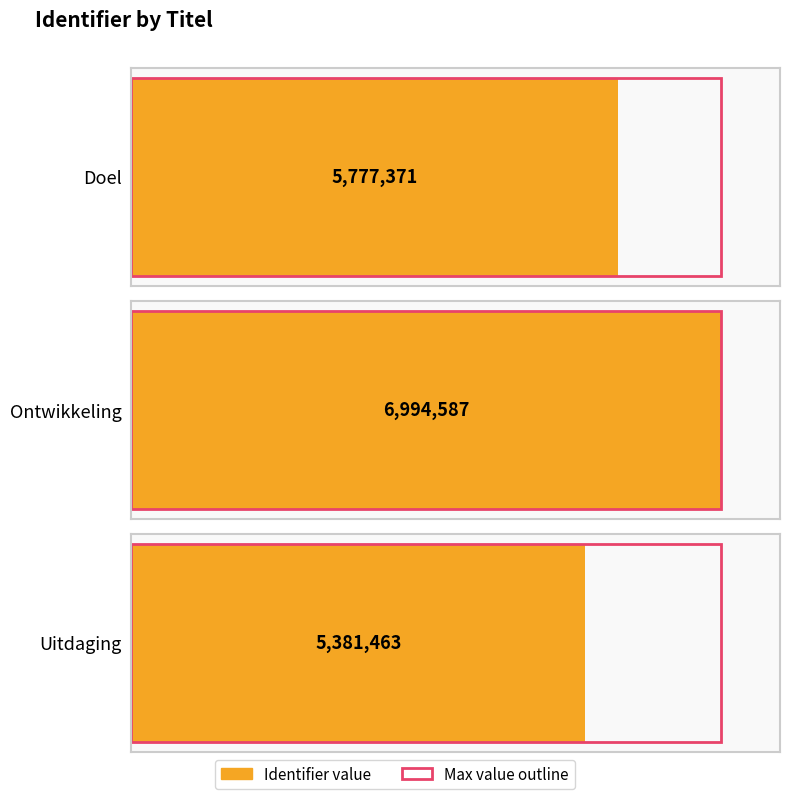

At which category does the chart reach its peak across all series?

Ontwikkeling